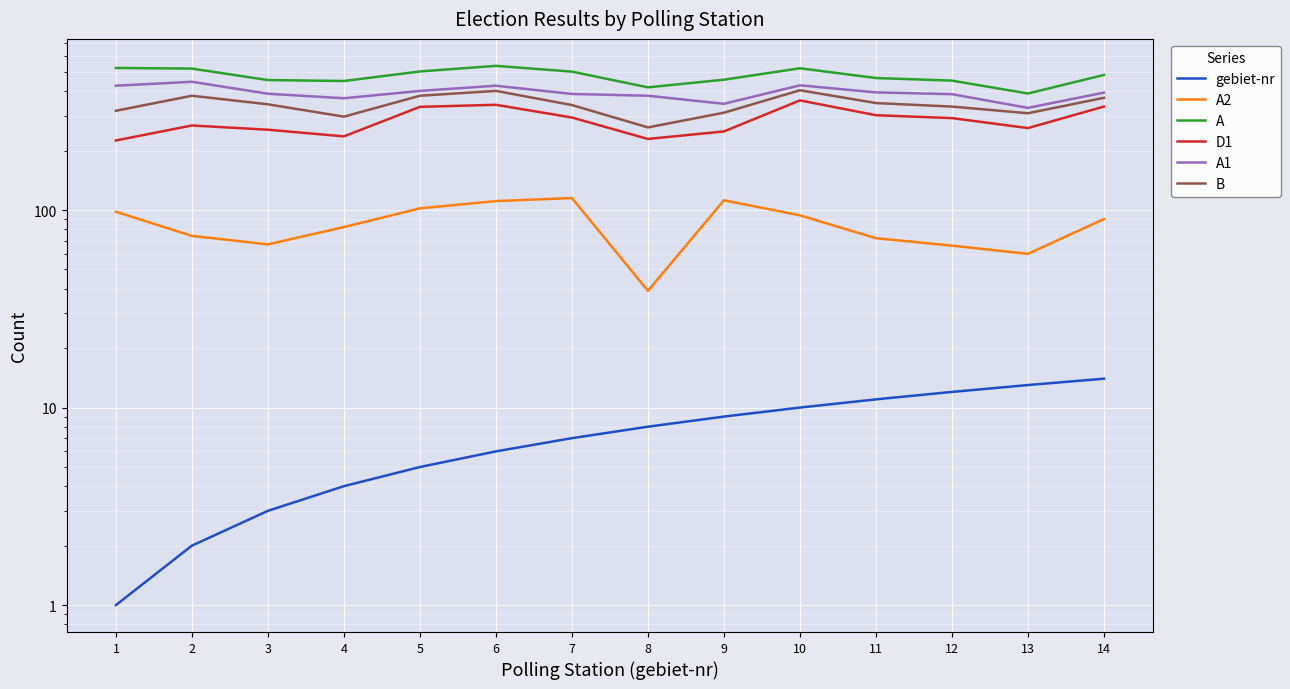

True or false: A1 and B cross at least once.

False